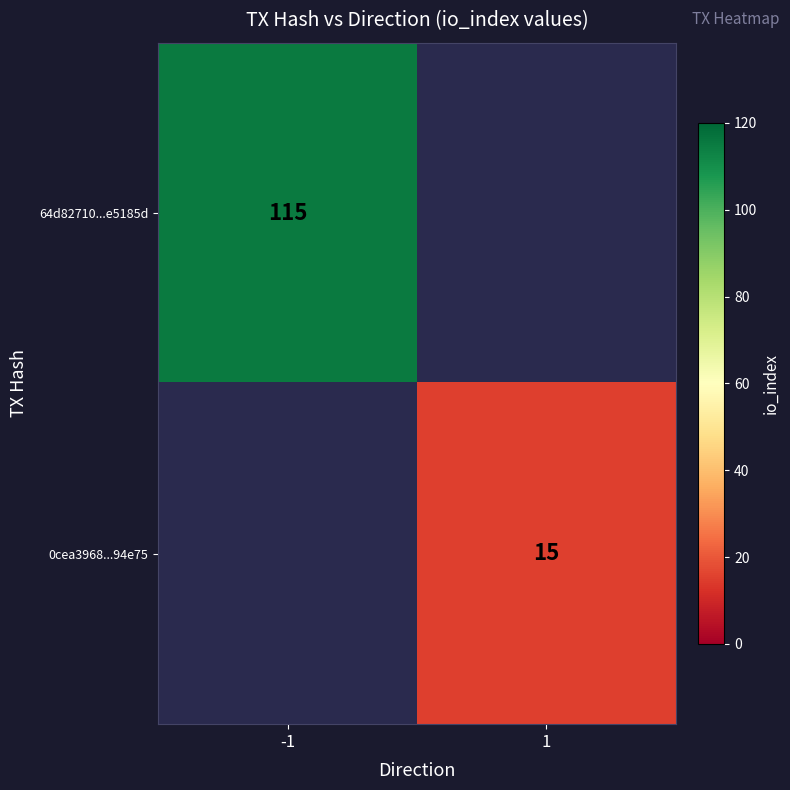

What is the maximum value shown in the chart?

115.0